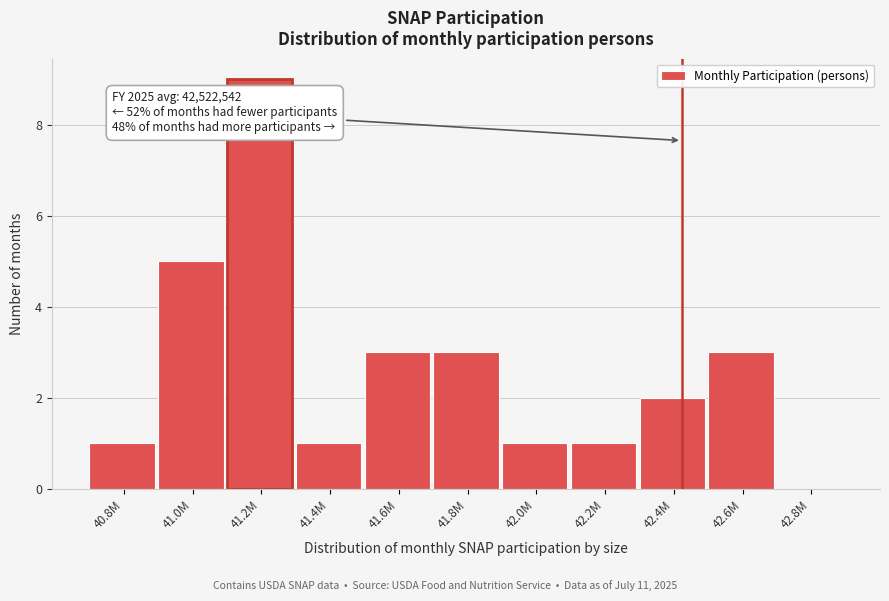

Reading left to right, transcribe all the data shown in this chart.

40.8M=1	41.0M=5	41.2M=9	41.4M=1	41.6M=3	41.8M=3	42.0M=1	42.2M=1	42.4M=2	42.6M=3	42.8M=0